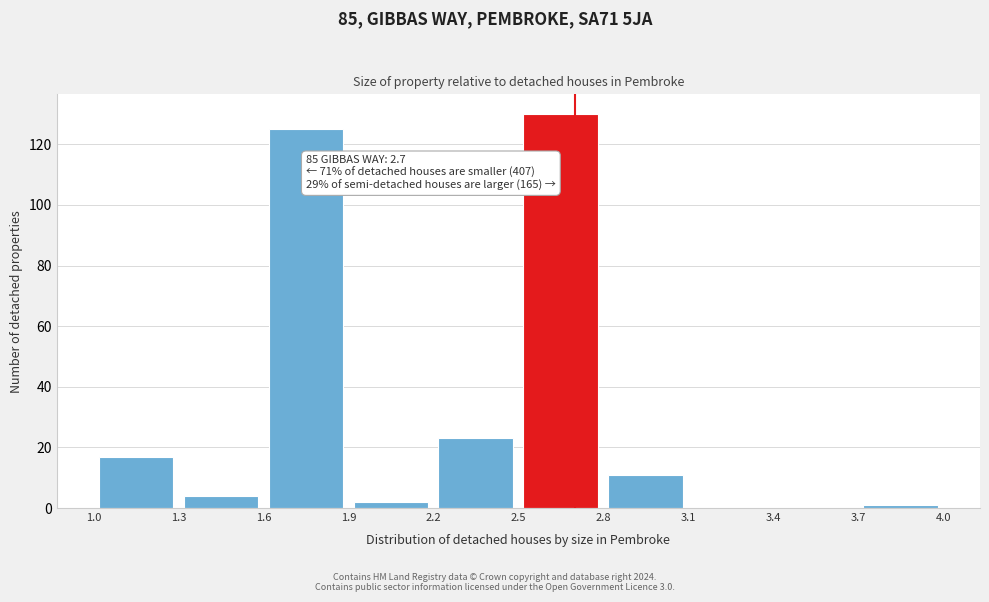

Over which range of the x-axis is the bar tallest?

2.5 to 2.8